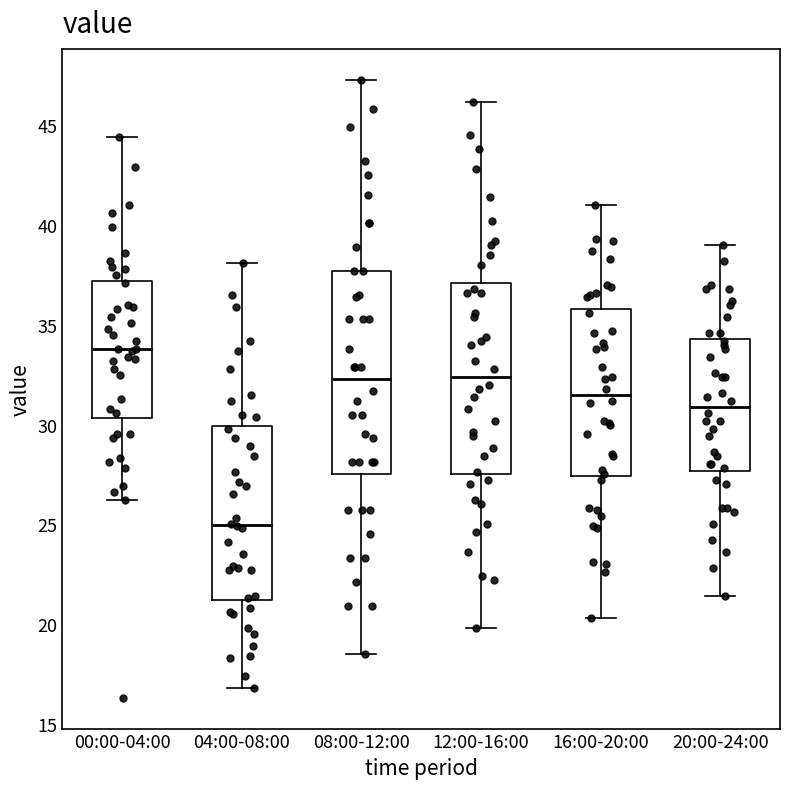

Which box has the lowest median line?

04:00-08:00